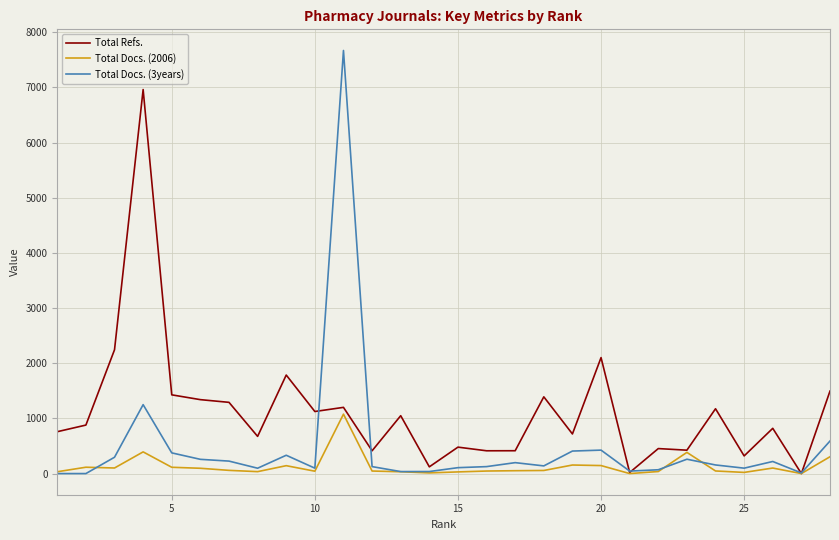

Which series has the largest total across all categories?

Total Refs.